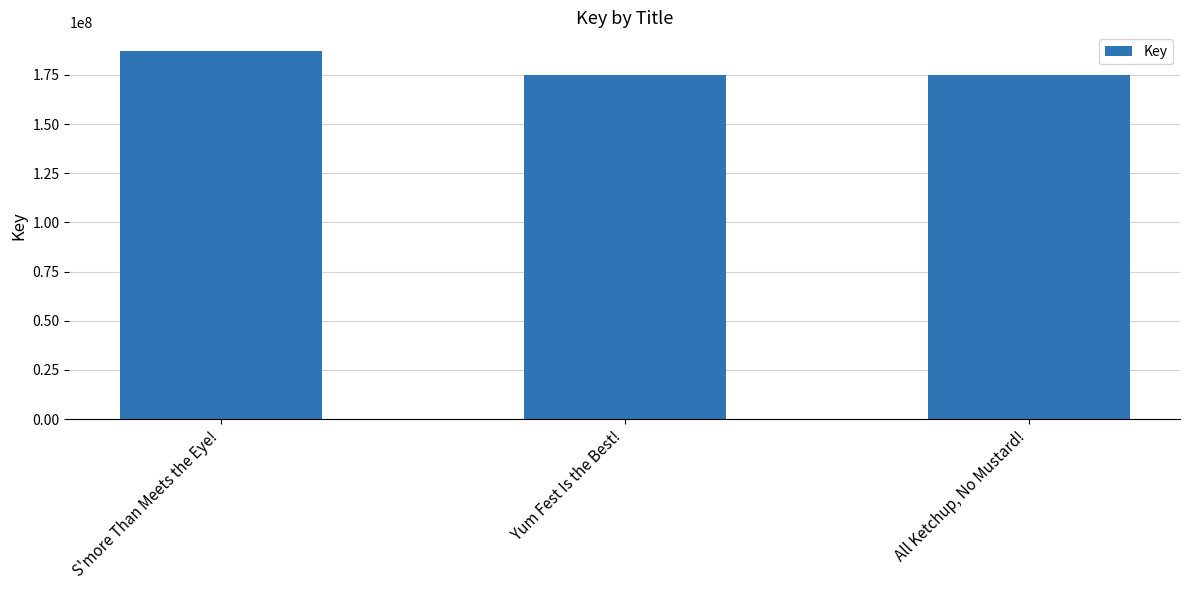

How many categories are shown in the chart?

3